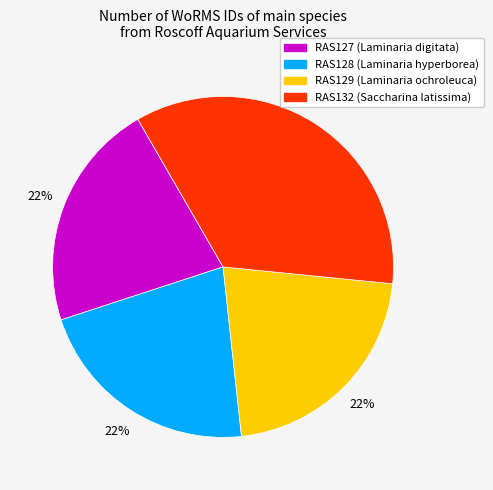

Which slice is the largest?

RAS132